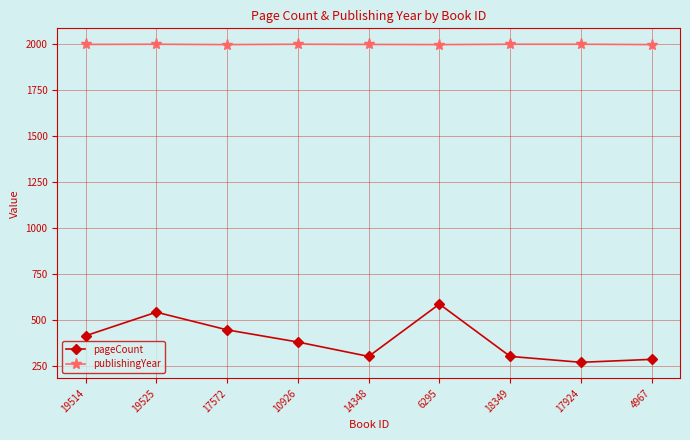

What is the sum of all publishingYear values?

17974